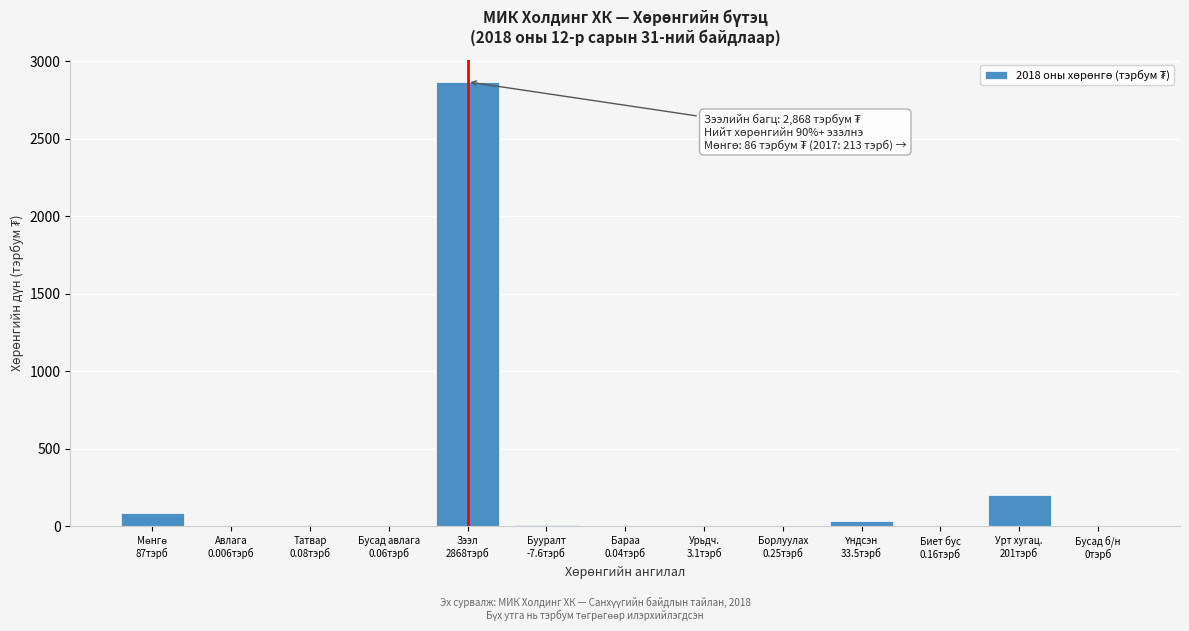

What is the maximum value shown in the chart?

2868.0